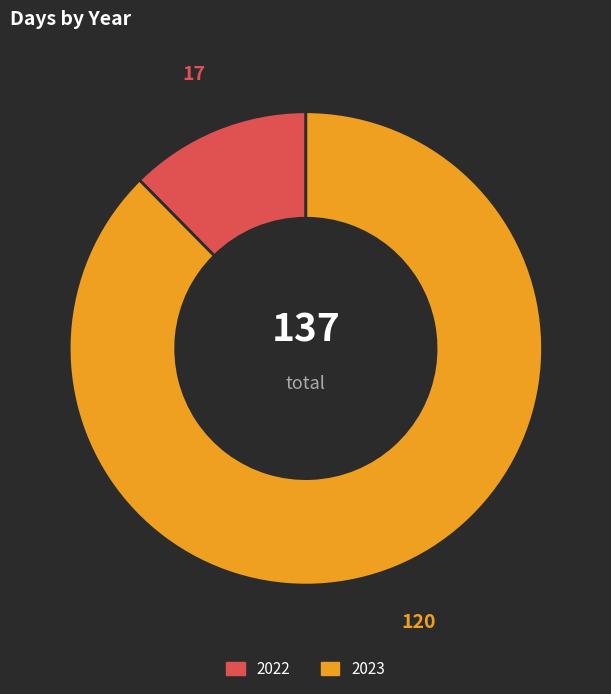

True or false: 2023 accounts for 88% of the total.

True